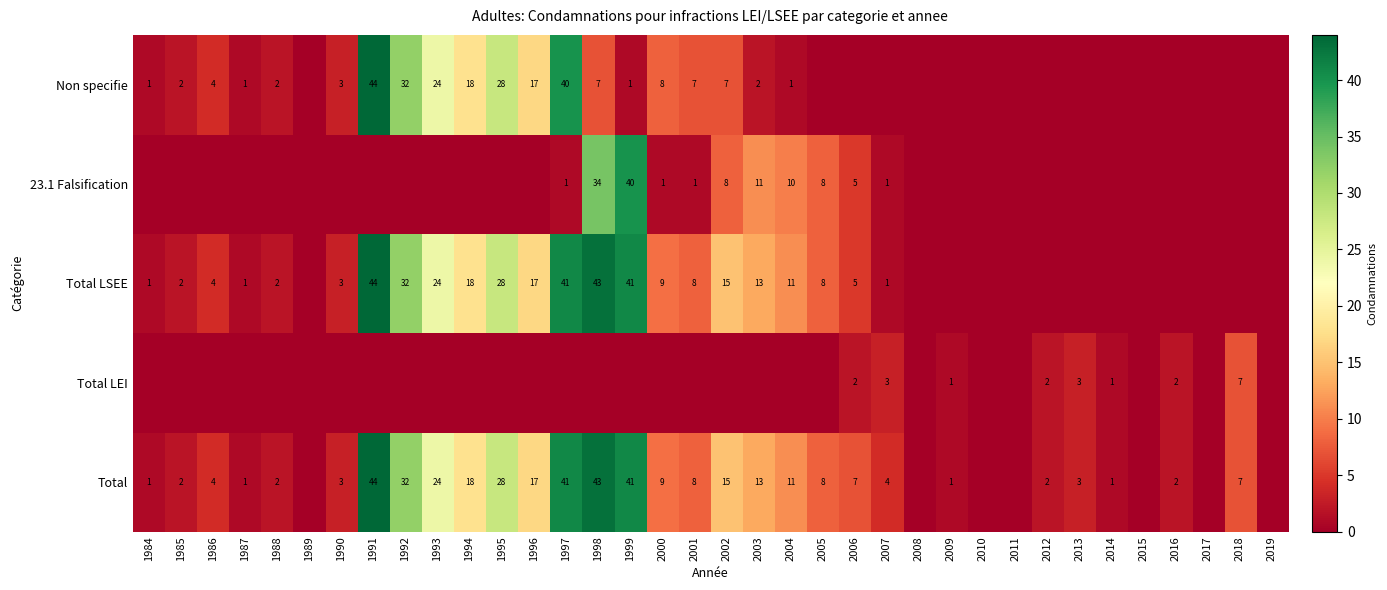

Is it true that Total LSEE equals 15 at 2002?

True